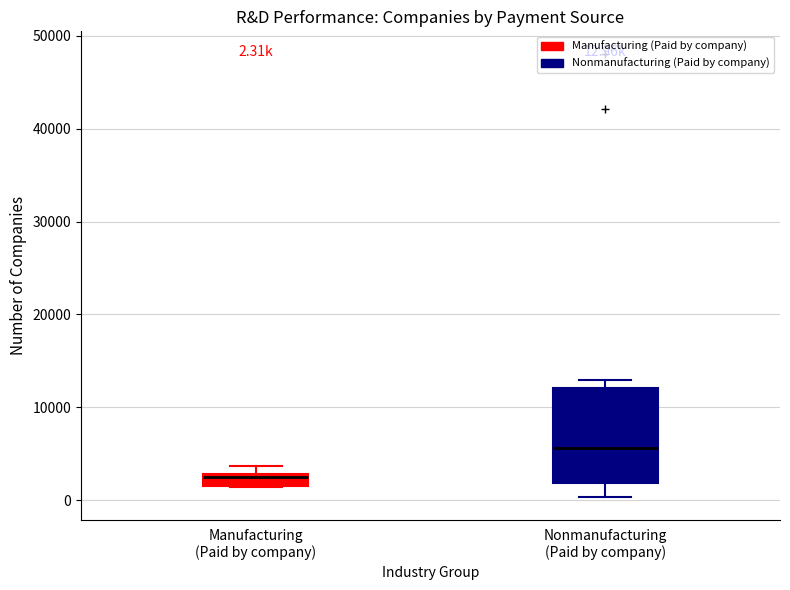

Which box is the tallest, from its lower edge to its upper edge?

Nonmanufacturing (Paid by company)